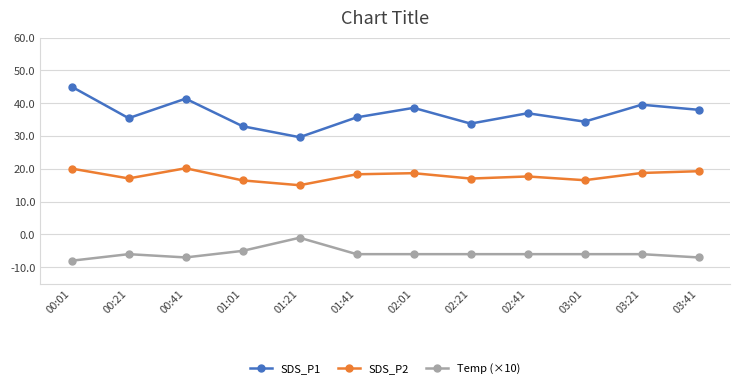

What is the total value across all series at 00:21?

46.5